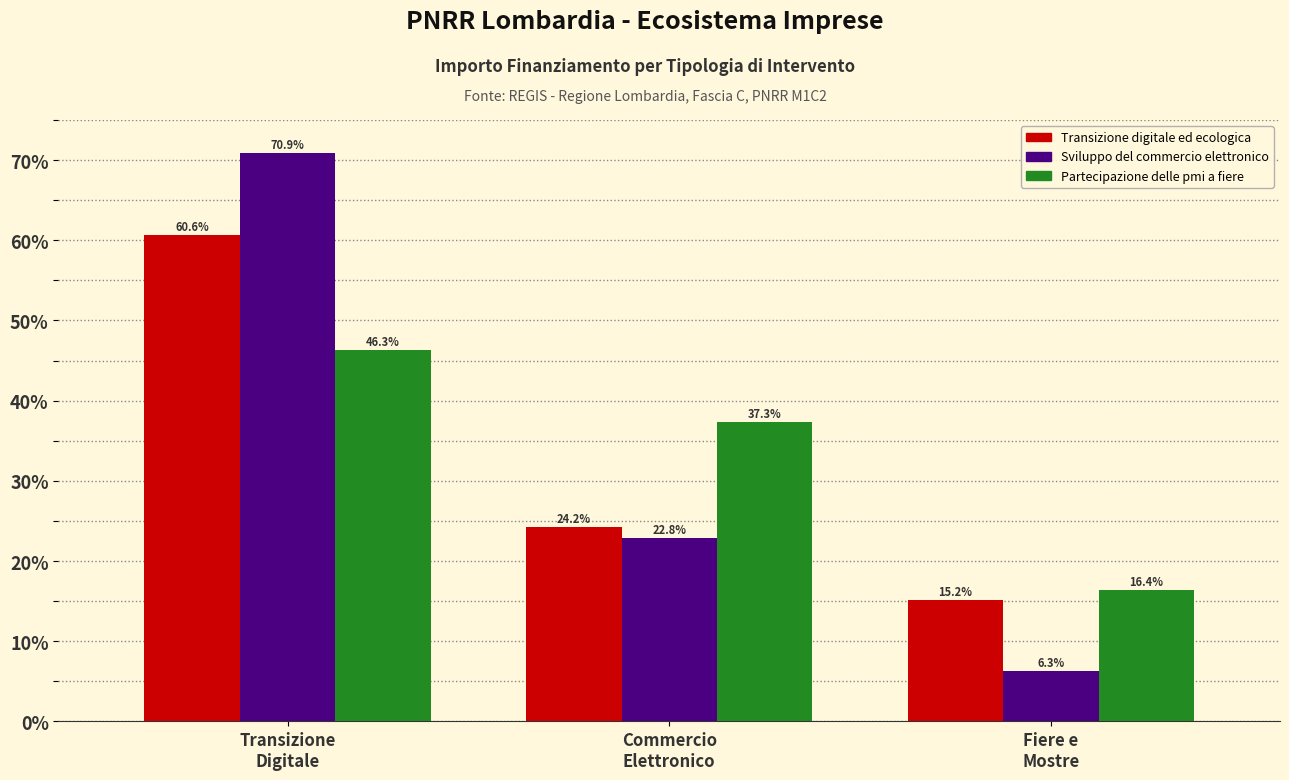

At how many categories does at least one series exceed 13?

3